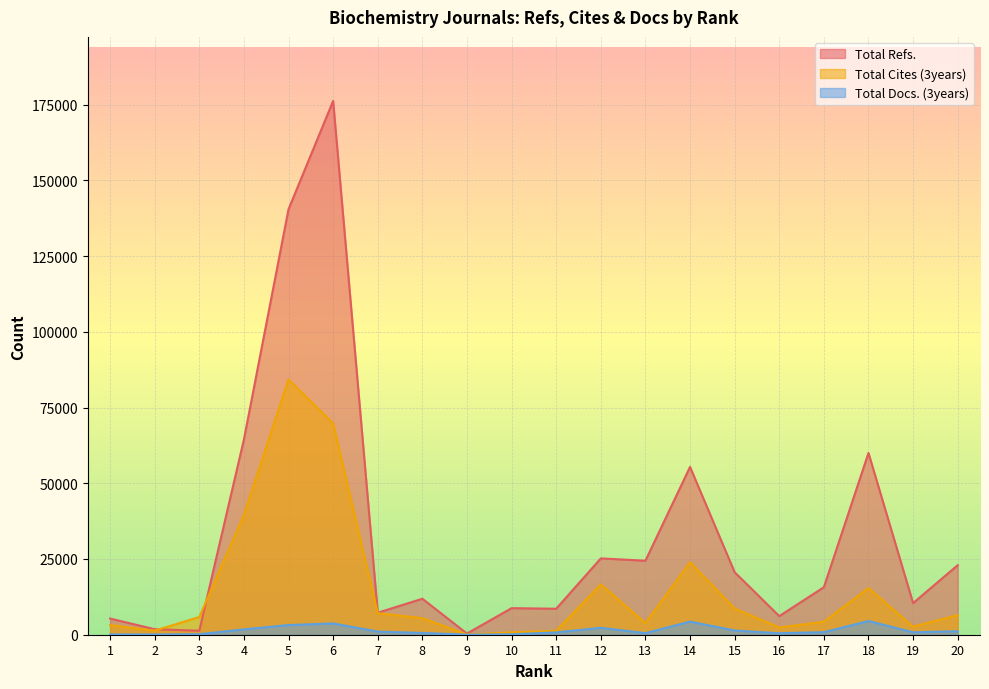

True or false: Total Cites (3years) and Total Refs. intersect in this chart.

True